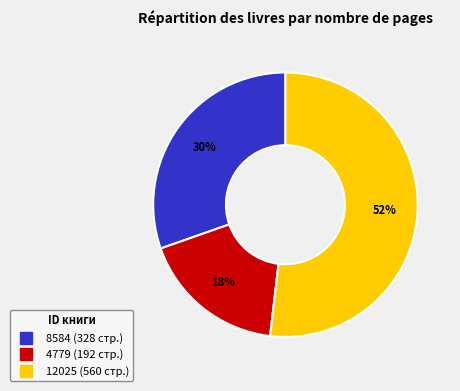

Is 4779 the majority of the pie?

No